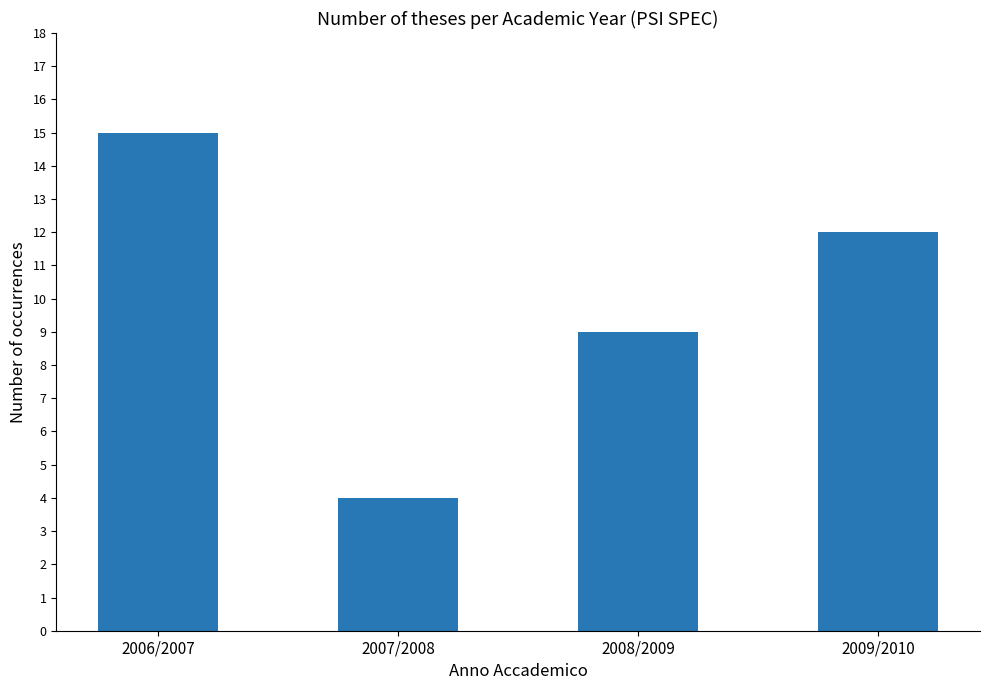

What position from the right is 2007/2008?

3